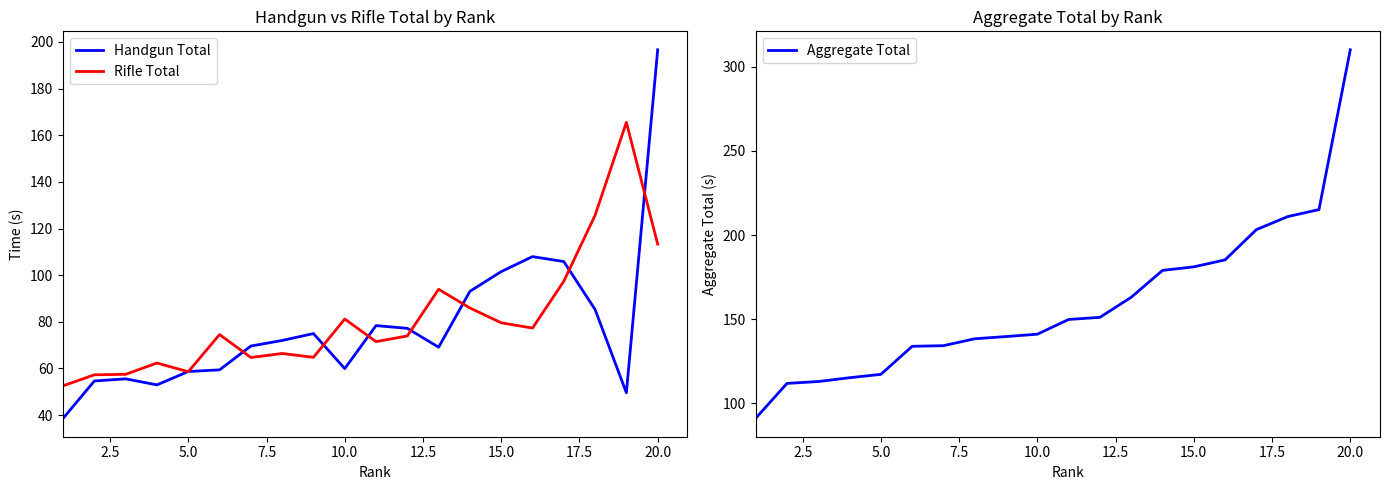

What is the minimum value for Handgun Total?

38.6